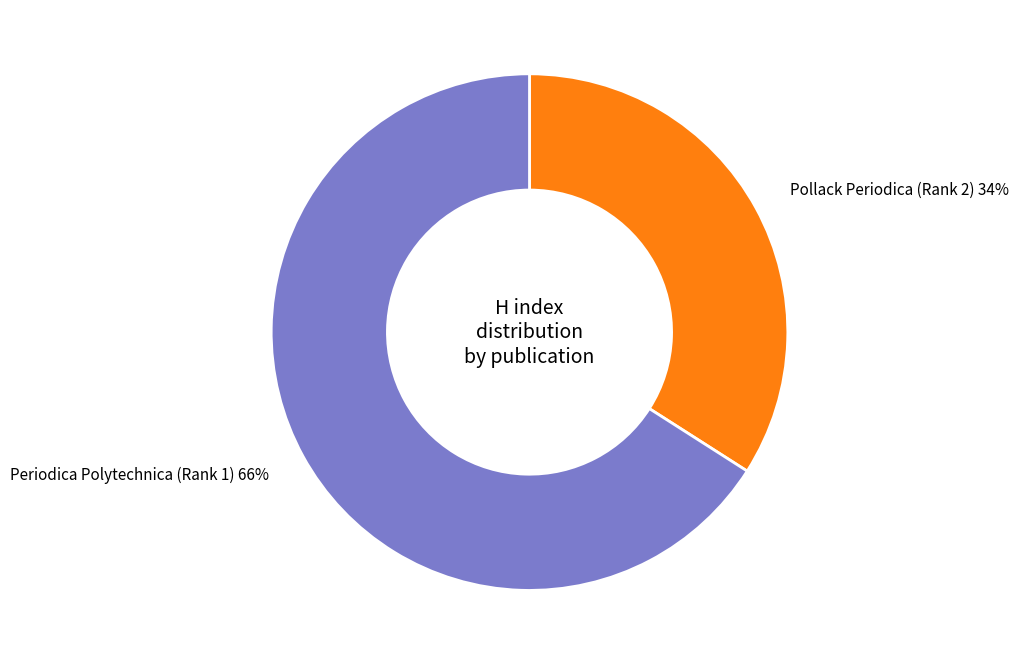

Does Periodica Polytechnica (Rank 1) account for over 50% of the chart?

Yes